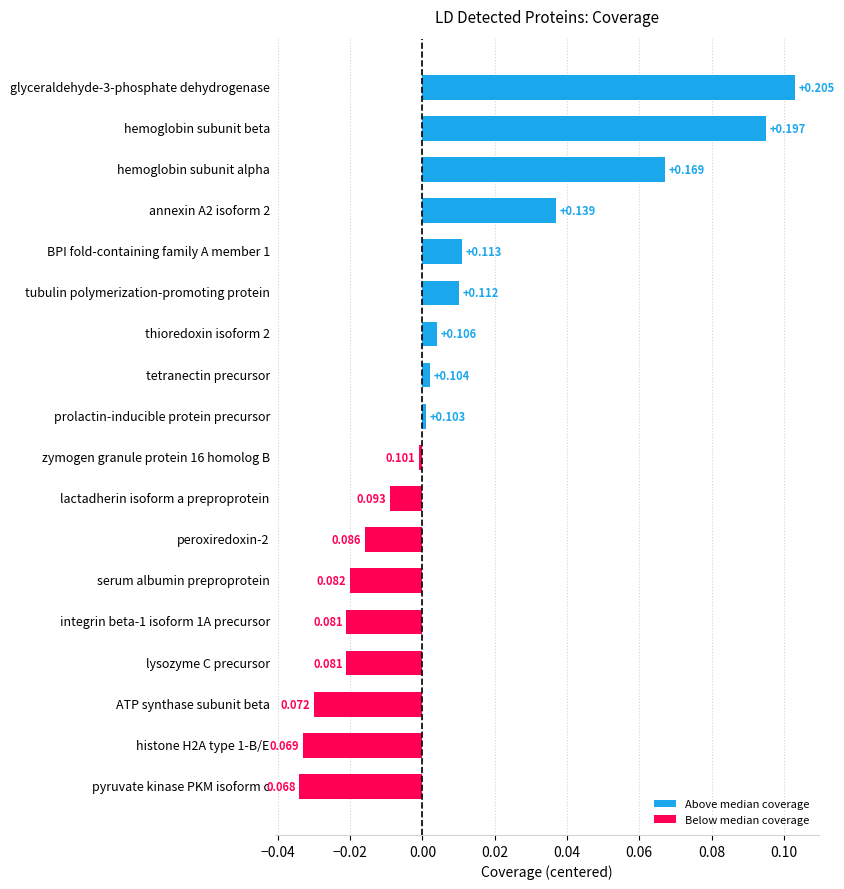

Which has a higher value, prolactin-inducible protein precursor or hemoglobin subunit alpha?

hemoglobin subunit alpha